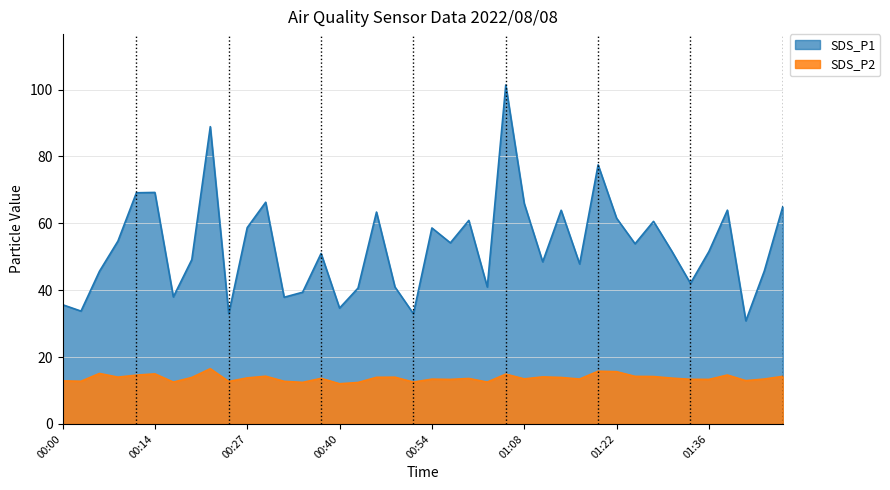

Reading left to right, transcribe all the data shown in this chart.

SDS_P1: 00:00=35.7	00:03=33.8	00:06=45.7	00:09=54.7	00:11=69.2	00:14=69.2	00:17=38.0	00:20=49.1	00:22=88.9	00:25=33.0	00:27=58.7	00:30=66.3	00:32=37.9	00:35=39.4	00:37=51.0	00:40=34.6	00:43=40.6	00:46=63.4	00:49=41.0	00:51=33.0	00:54=58.6	00:56=54.2	00:59=60.9	01:02=41.0	01:05=101.4	01:08=66.0	01:11=48.5	01:14=63.9	01:17=47.9	01:20=77.5	01:22=61.5	01:25=53.9	01:27=60.6	01:30=51.6	01:33=42.0	01:36=51.6	01:39=64.0	01:41=30.9	01:44=45.8	01:46=65.0
SDS_P2: 00:00=12.9	00:03=12.8	00:06=15.1	00:09=14.0	00:11=14.6	00:14=15.0	00:17=12.5	00:20=13.9	00:22=16.5	00:25=12.7	00:27=13.8	00:30=14.3	00:32=12.8	00:35=12.4	00:37=13.6	00:40=12.0	00:43=12.4	00:46=13.9	00:49=14.0	00:51=12.5	00:54=13.4	00:56=13.3	00:59=13.6	01:02=12.5	01:05=14.9	01:08=13.5	01:11=14.1	01:14=13.9	01:17=13.4	01:20=15.8	01:22=15.6	01:25=14.2	01:27=14.2	01:30=13.7	01:33=13.3	01:36=13.3	01:39=14.6	01:41=12.9	01:44=13.4	01:46=14.2